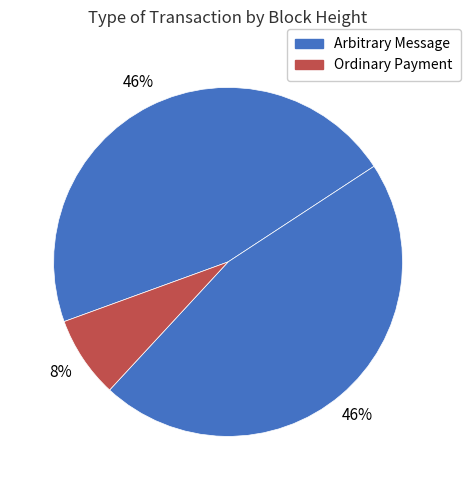

How many segments does this pie chart have?

3